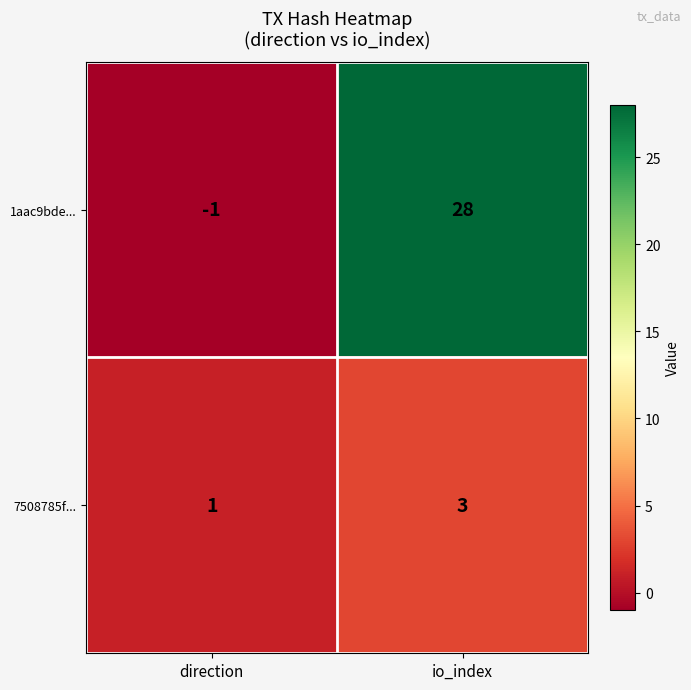

What is the sum of all 7508785f... values?

4